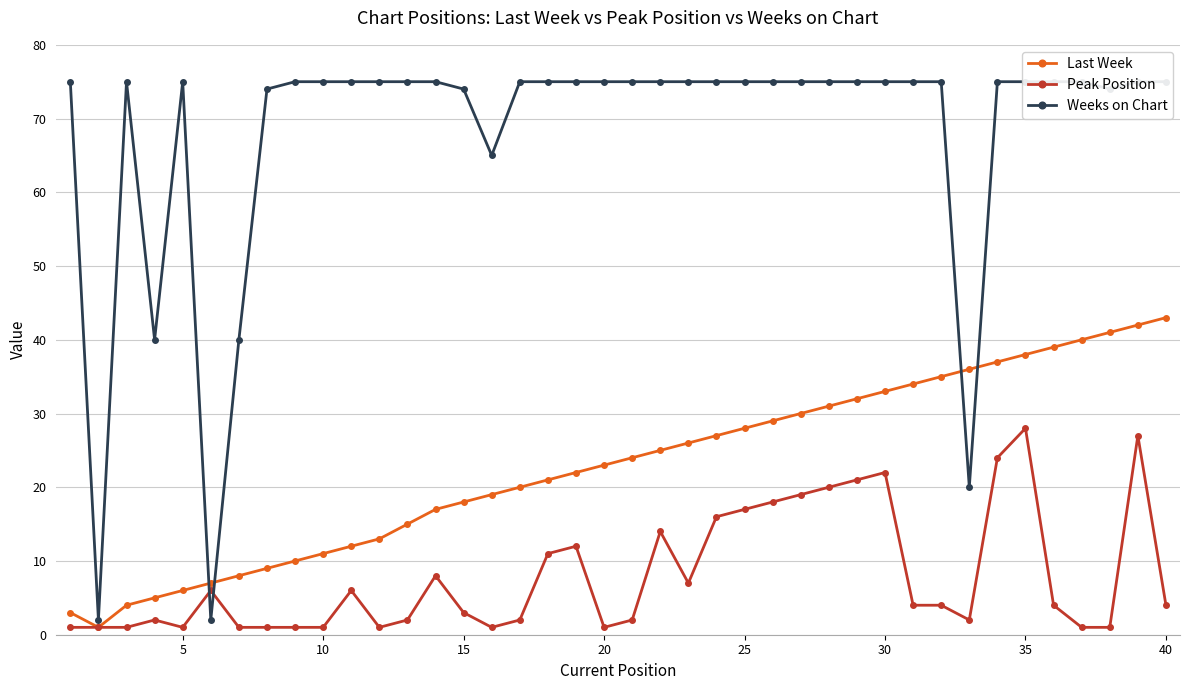

True or false: Last Week has more than 2 points higher than both neighbors.

False